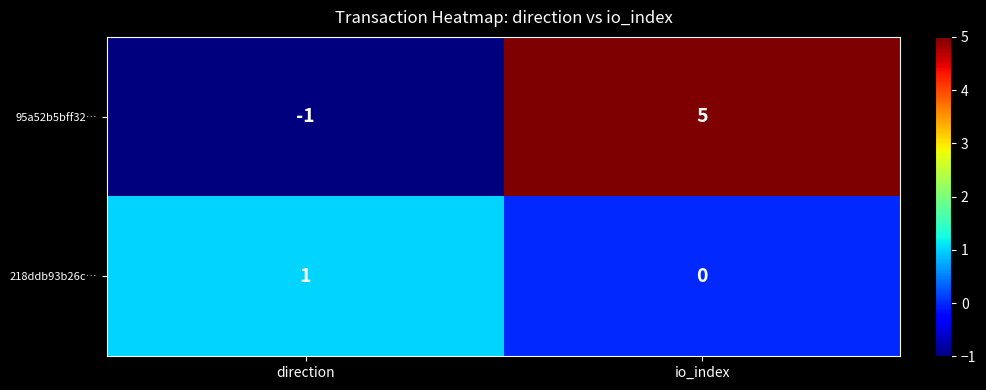

List the series in order of their peak value, lowest first.

218ddb93b26c…, 95a52b5bff32…